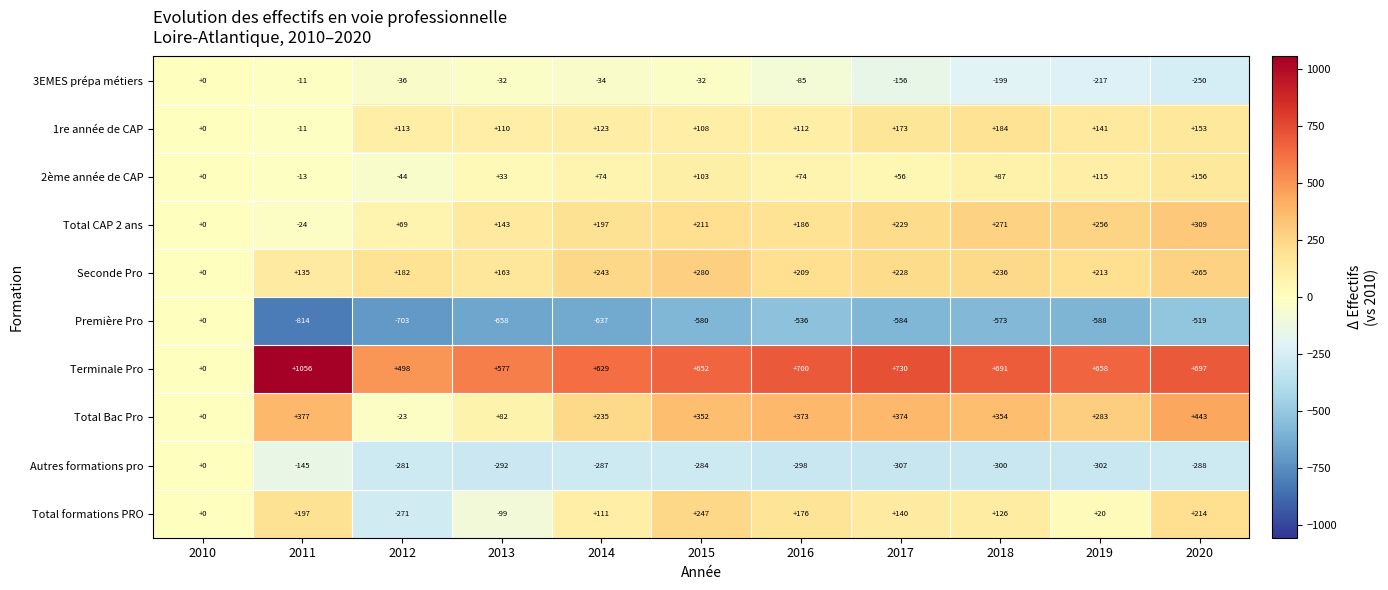

Which series changed the most between 2014 and 2016?

Total Bac Pro